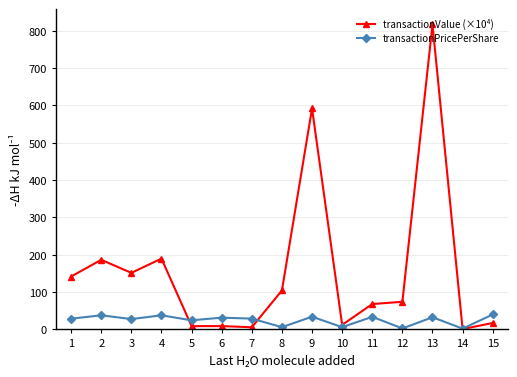

Which series ends up on top after the final intersection of transactionPricePerShare and transactionValue (×10⁴)?

transactionPricePerShare